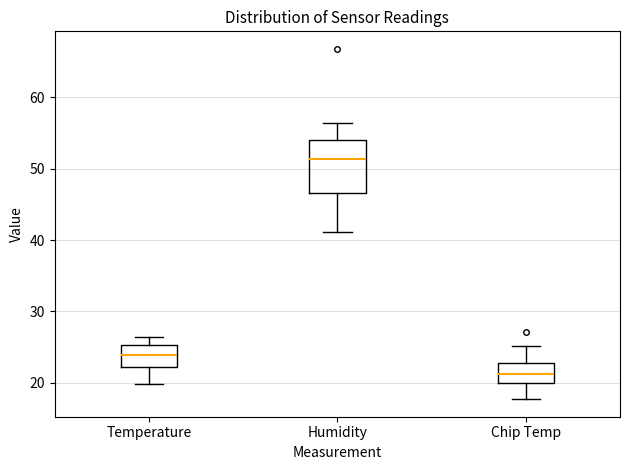

Which box has the highest median line?

Humidity